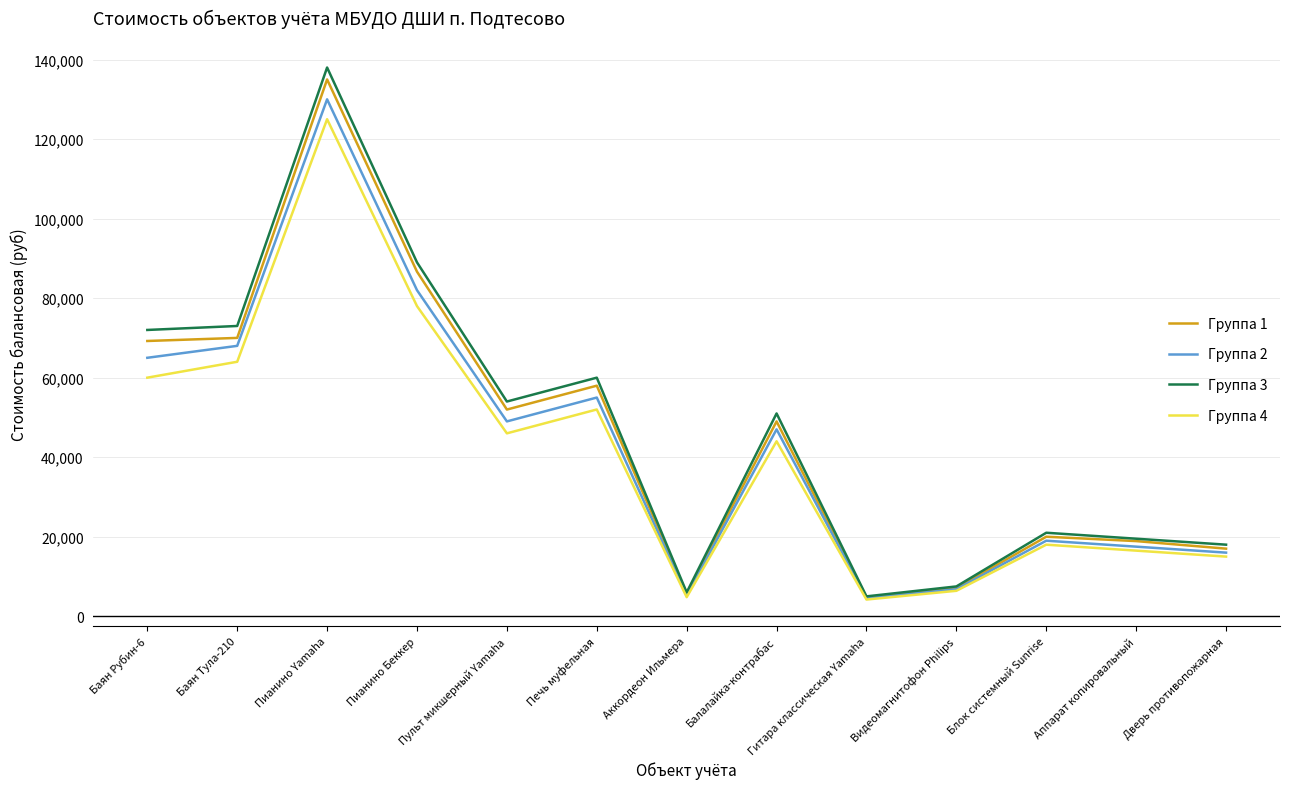

Rank the series by their maximum value, from highest to lowest.

Группа 3, Группа 1, Группа 2, Группа 4